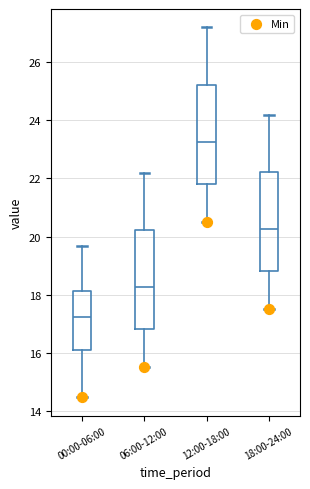

Where is the lower edge of the box for 00:00-06:00 on the y-axis? The values are not printed on the chart, so give them approximately, as read against the axis.

16.0